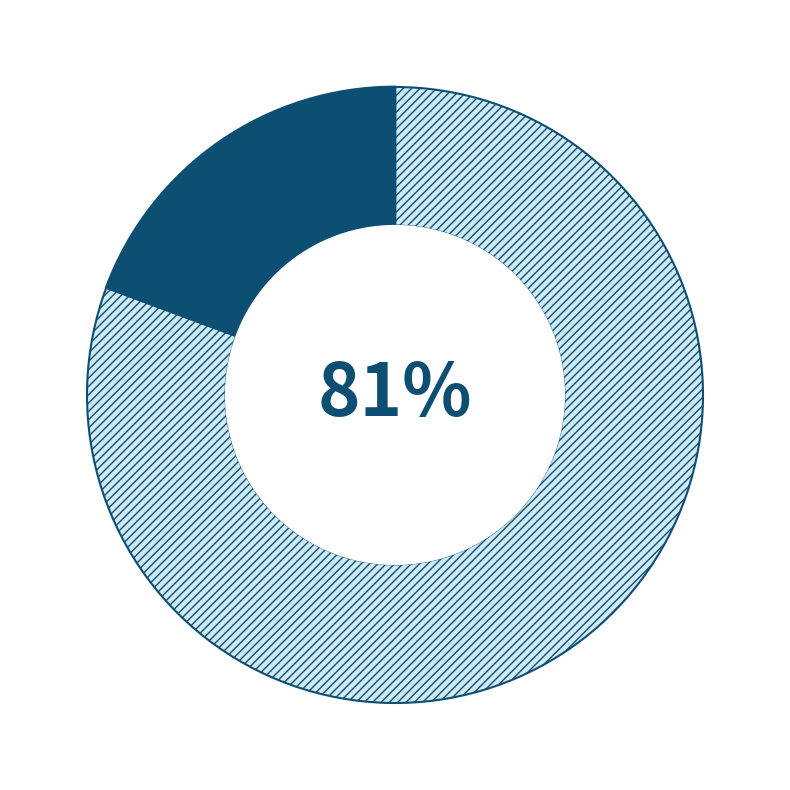

To the nearest percent, what is the average slice percentage?

50%